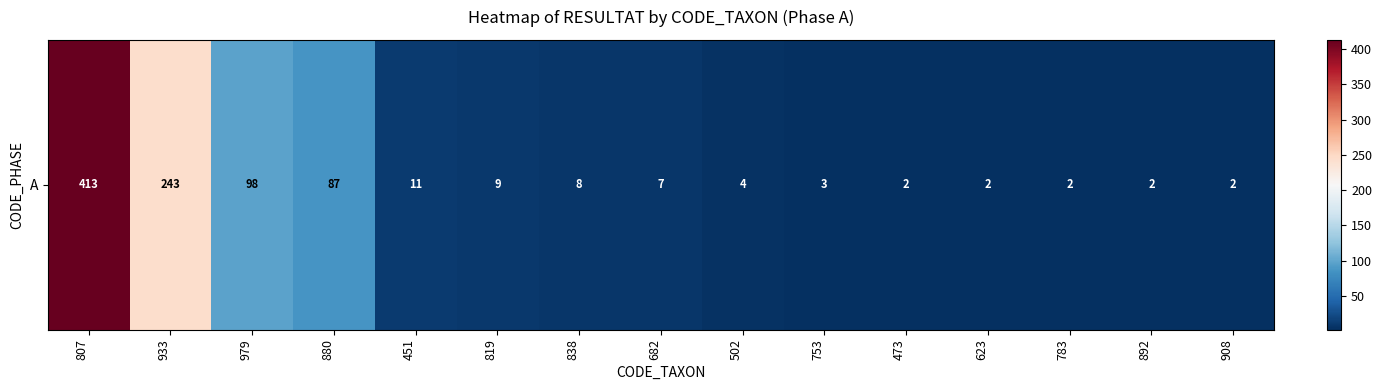

What is the smallest value displayed?

2